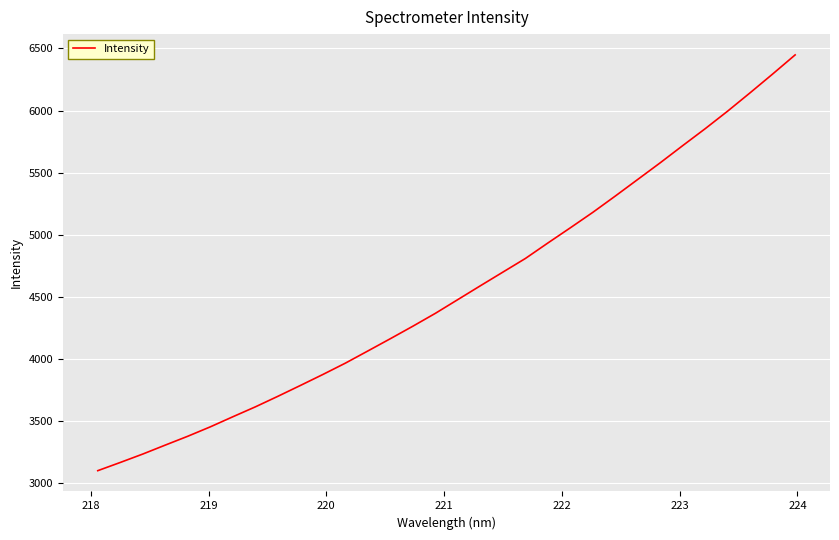

What is the difference between the maximum and minimum values?

3344.9